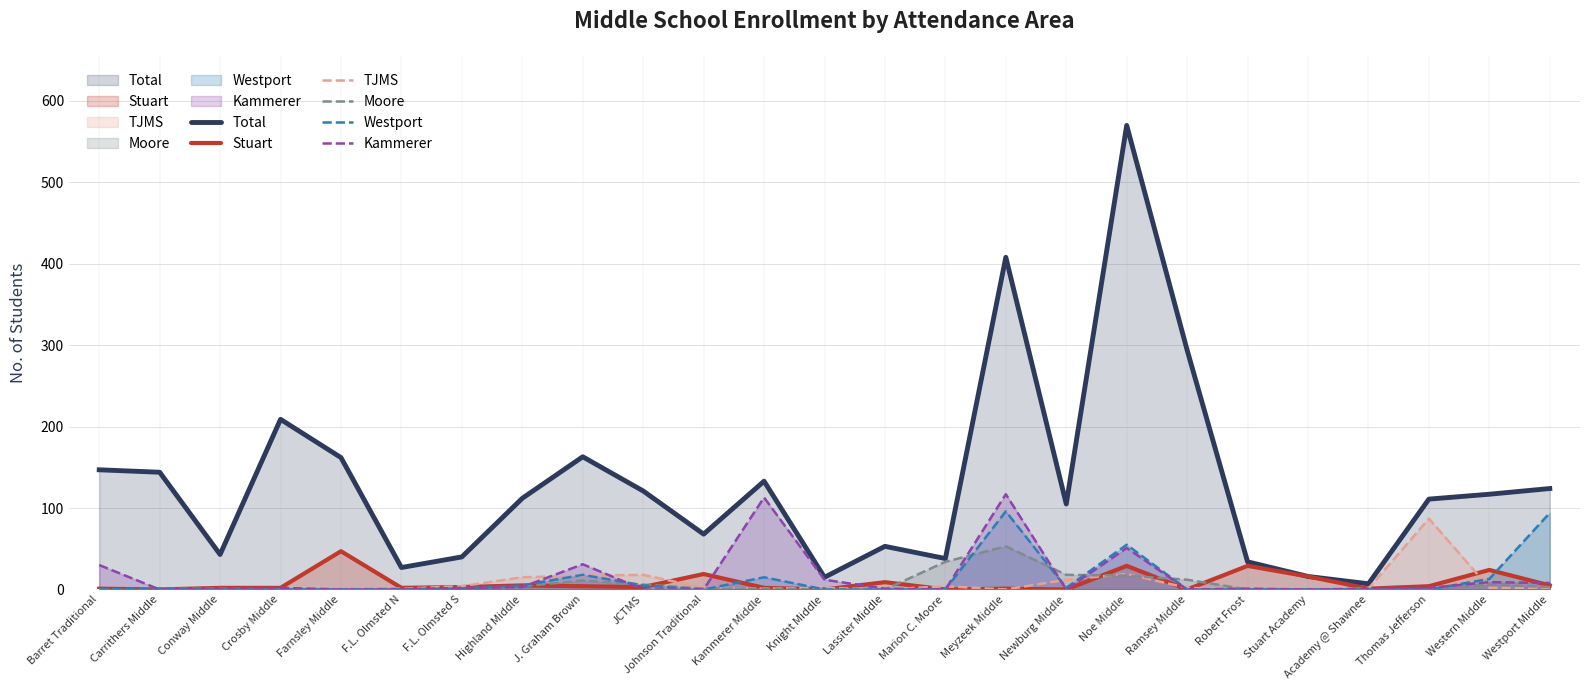

Rank the series by their maximum value, from highest to lowest.

Total, Kammerer, Westport, TJMS, Moore, Stuart